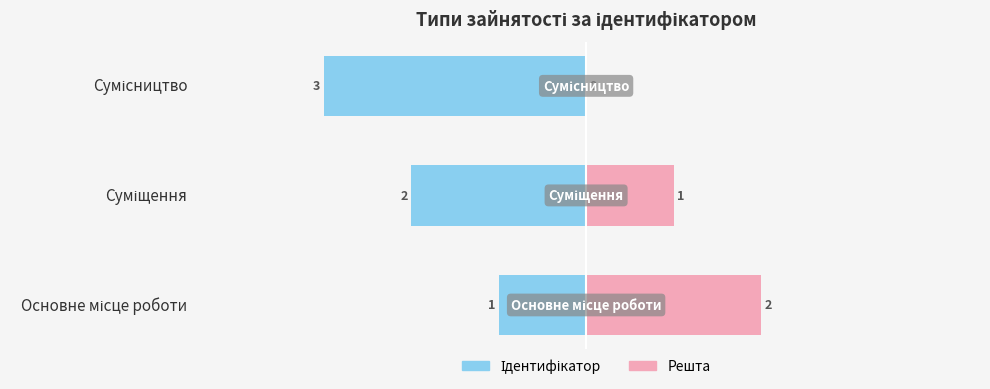

Reading left to right, list all the values displayed in this chart.

Ідентифікатор: -1	-2	-3
Решта: 2	1	0